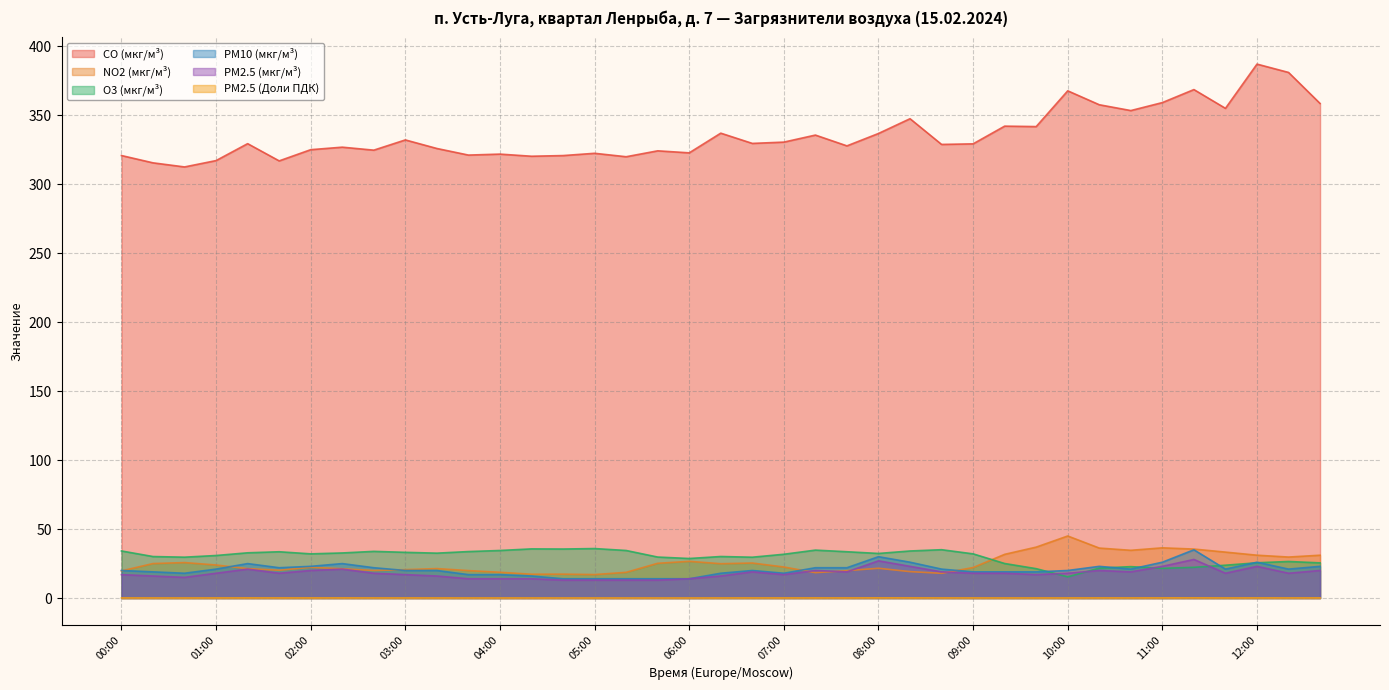

True or false: CO (мкг/м³) has more than 1 points higher than both neighbors.

True